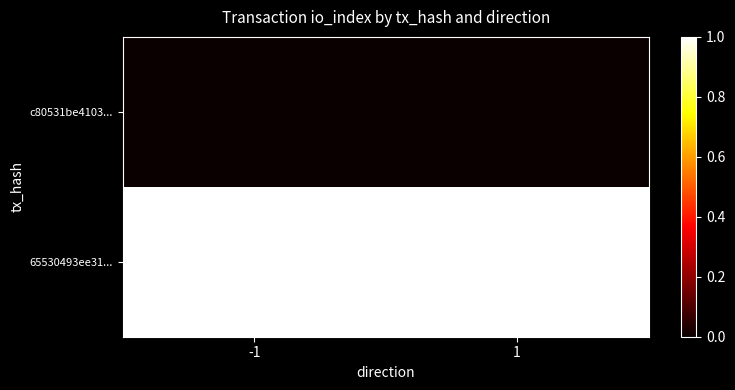

Which series has the largest total across all categories?

65530493ee31...